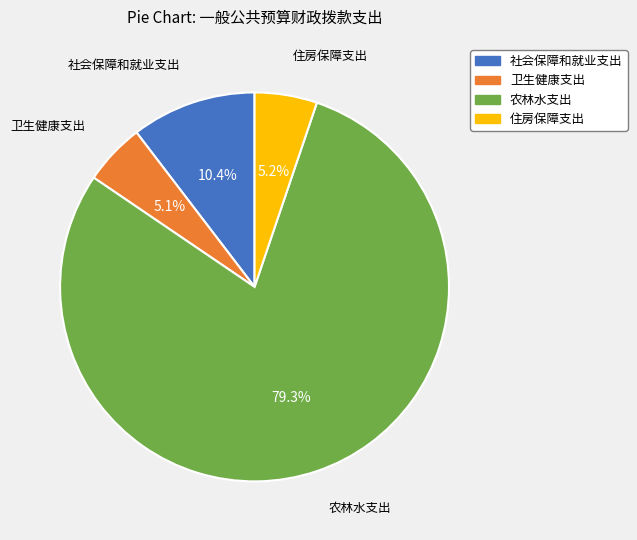

Is it true that 卫生健康支出 is 1% of the pie?

False